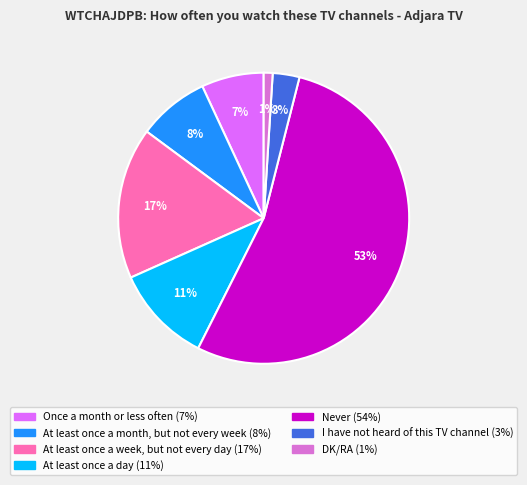

Which category accounts for the majority?

Never